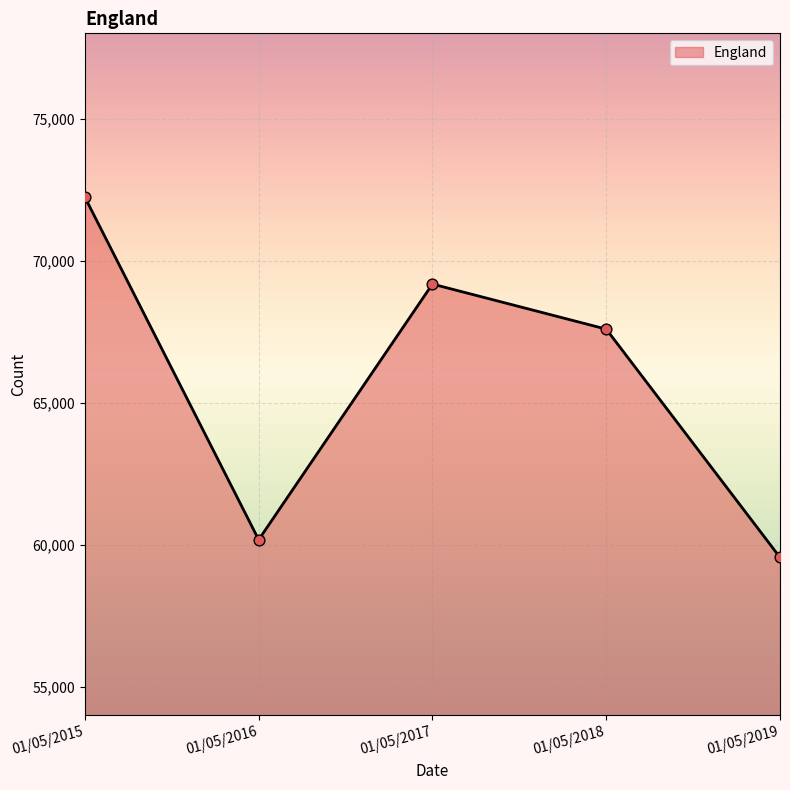

What is the change in value from 01/05/2016 to 01/05/2018?

+7411